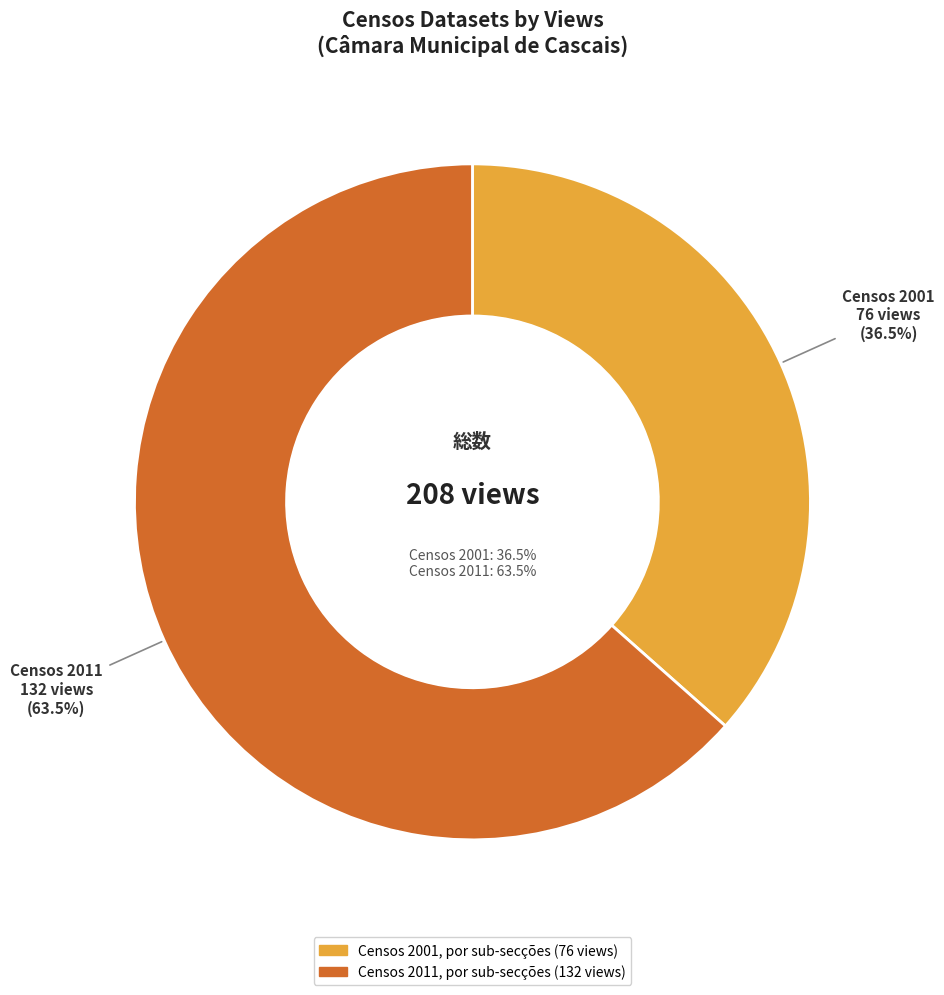

To the nearest percent, what is the average slice percentage?

50%